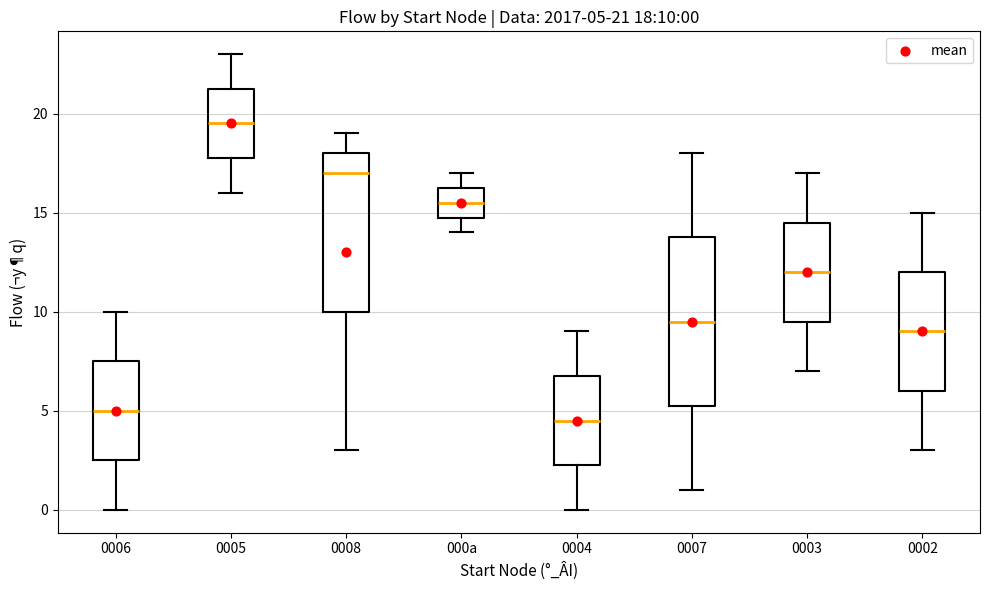

Which box's median line is the highest?

0005